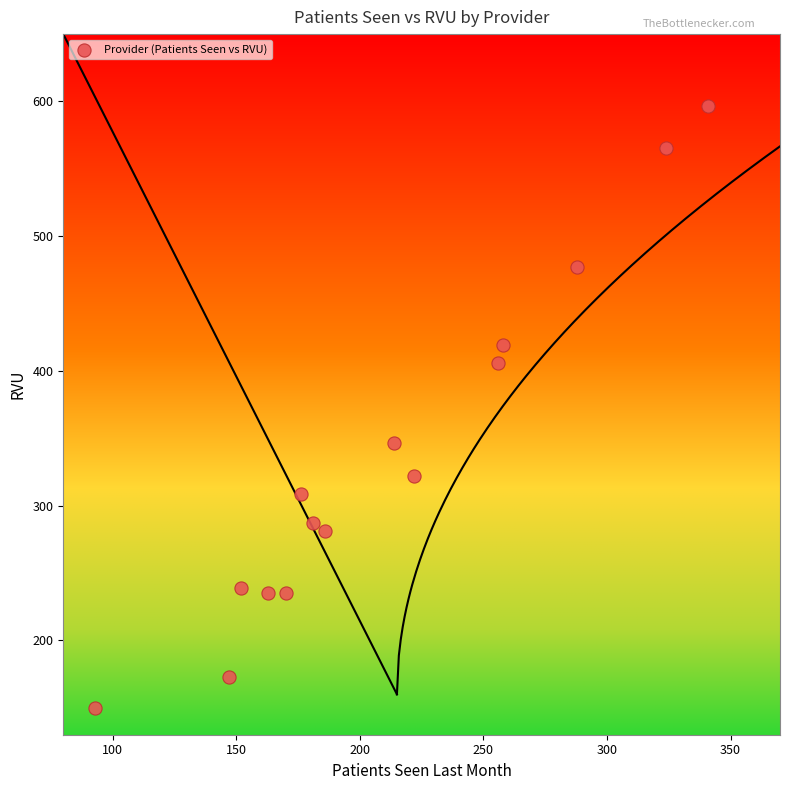

What is the range of X values (max minus min)?

248.0